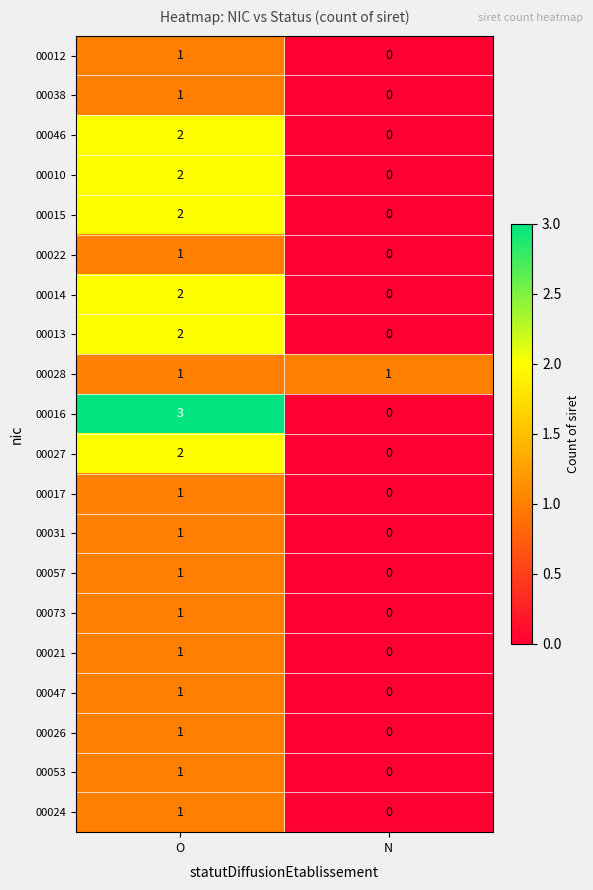

Which series has the largest range (max minus min)?

00016